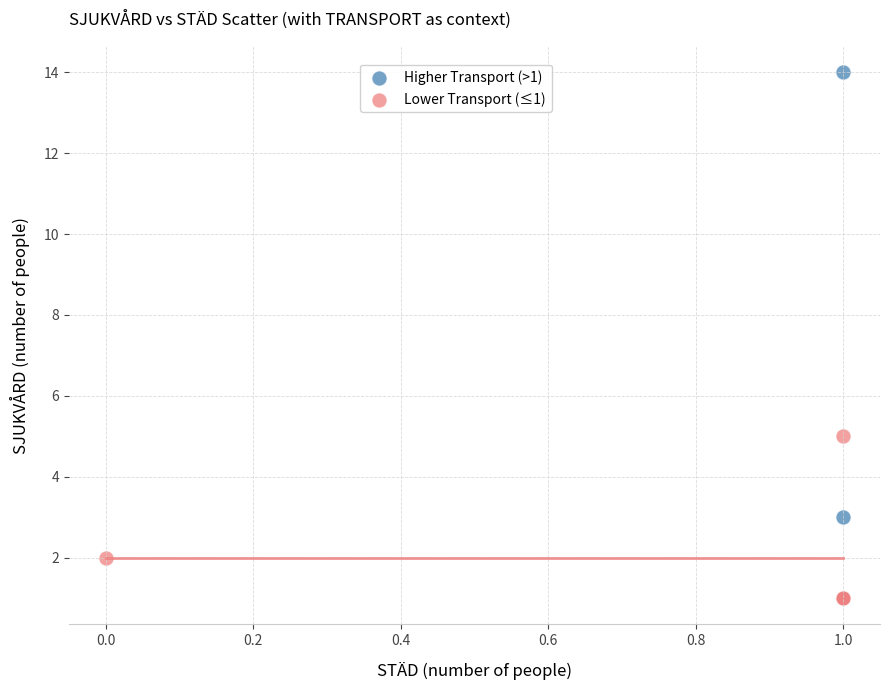

What are all the series names shown in the legend?

Higher Transport (>1), Lower Transport (≤1)